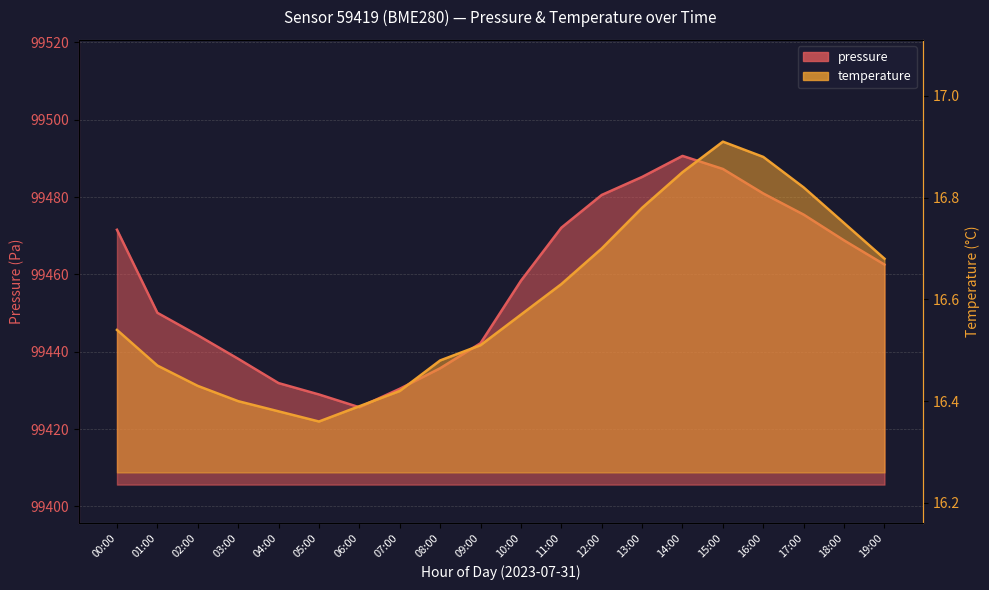

What is the spread (max minus min) of values at 06:00?

99409.2